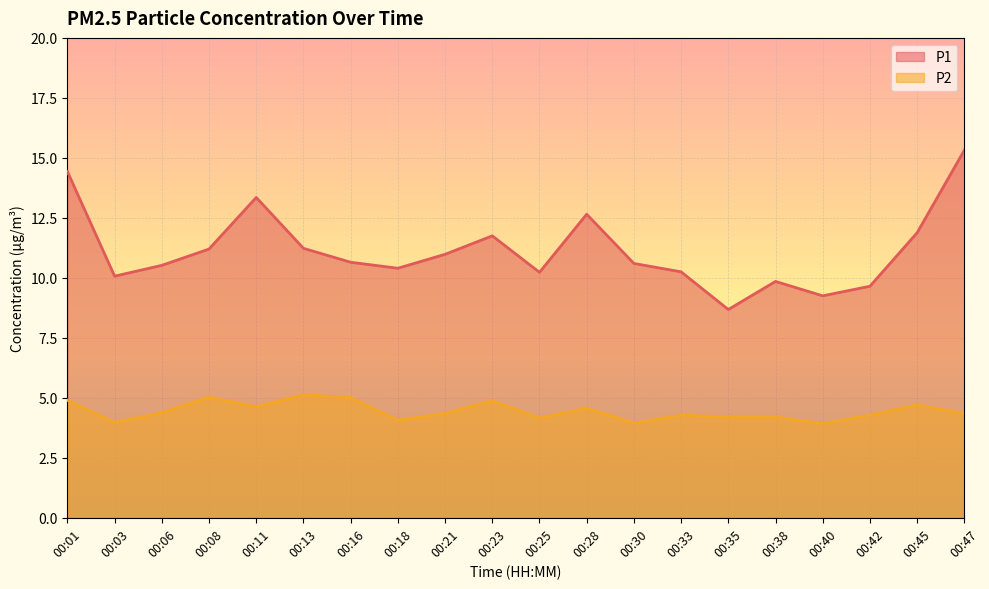

What is the smallest value displayed?

3.9